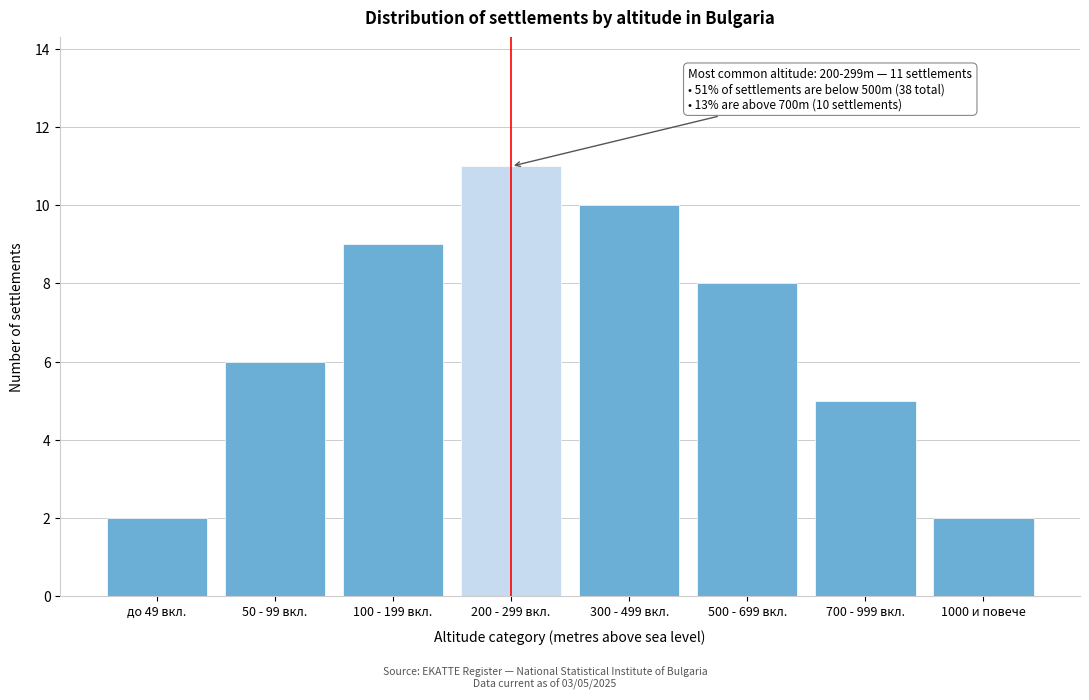

Reading left to right, list all the values displayed in this chart.

до 49 вкл.=2	50 - 99 вкл.=6	100 - 199 вкл.=9	200 - 299 вкл.=11	300 - 499 вкл.=10	500 - 699 вкл.=8	700 - 999 вкл.=5	1000 и повече=2